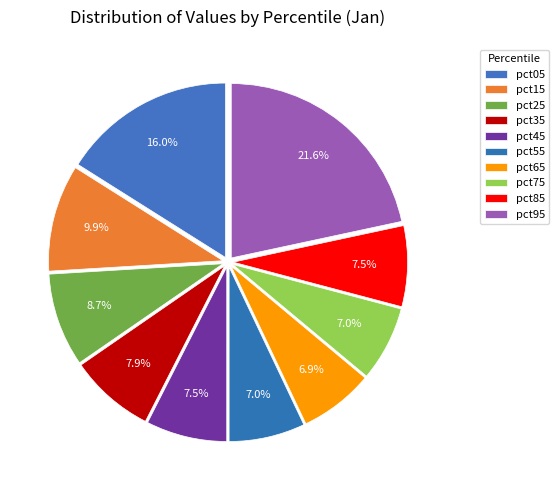

Does pct15 account for over 50% of the chart?

No